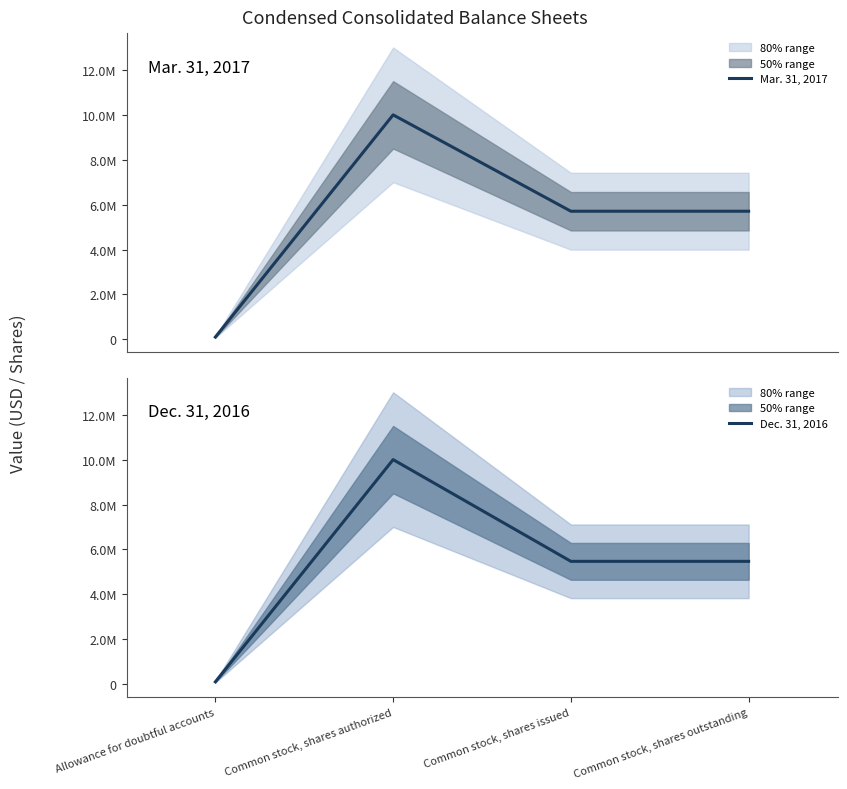

What is the average value of the Dec. 31, 2016 series?

5259000